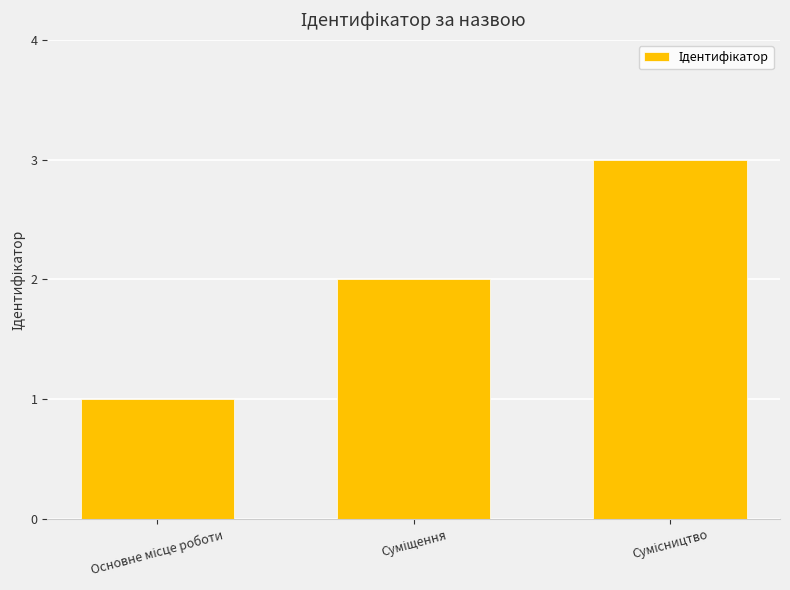

What is the sum of all values?

6